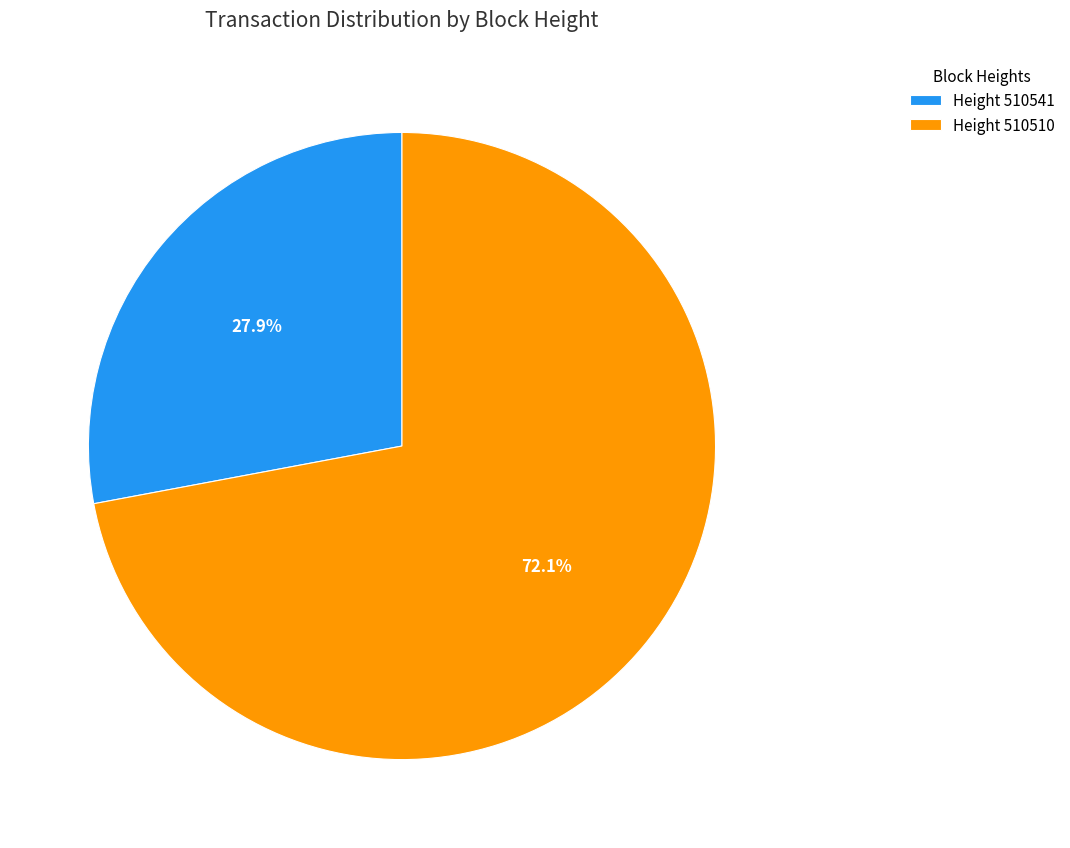

Which has a higher value, Height 510510 or Height 510541?

Height 510510